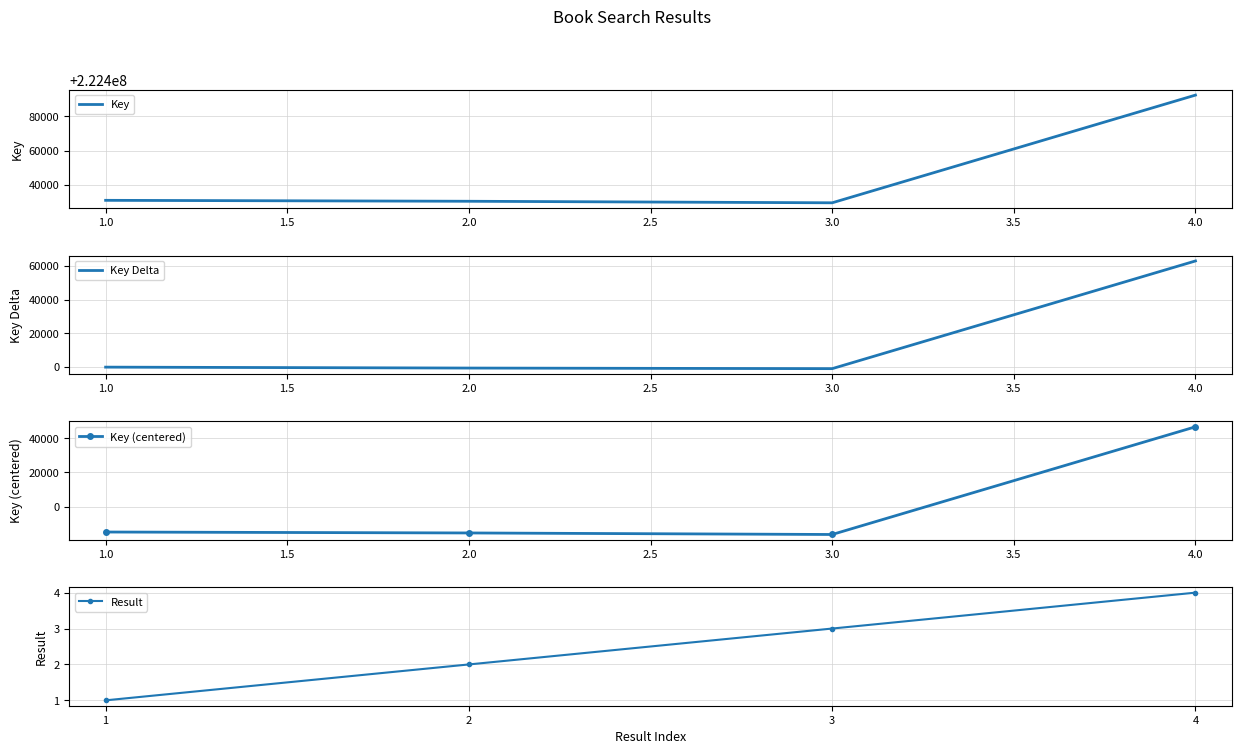

The value of Key at 4.0 is 222492474. True or false?

True